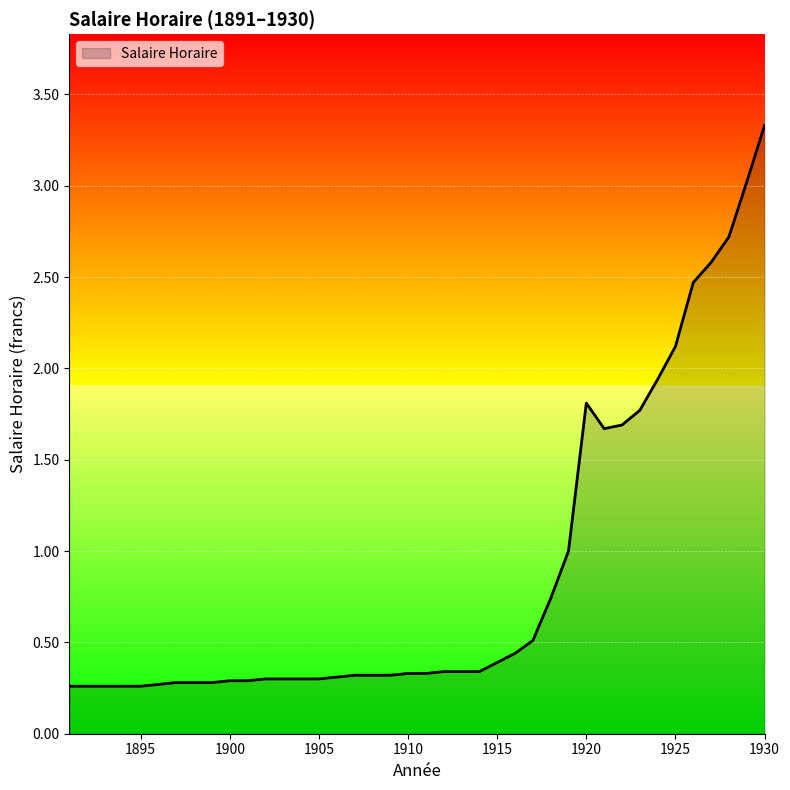

What is the difference between the maximum and minimum values?

3.1